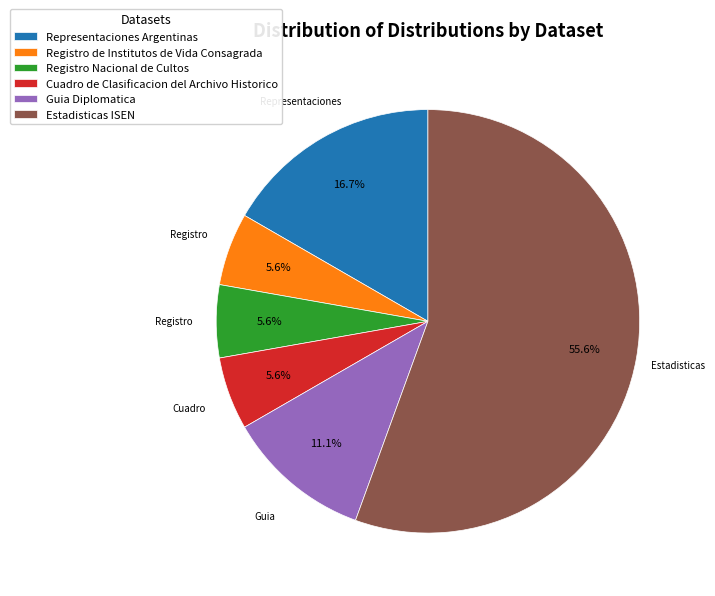

Does any single category account for the majority?

Yes